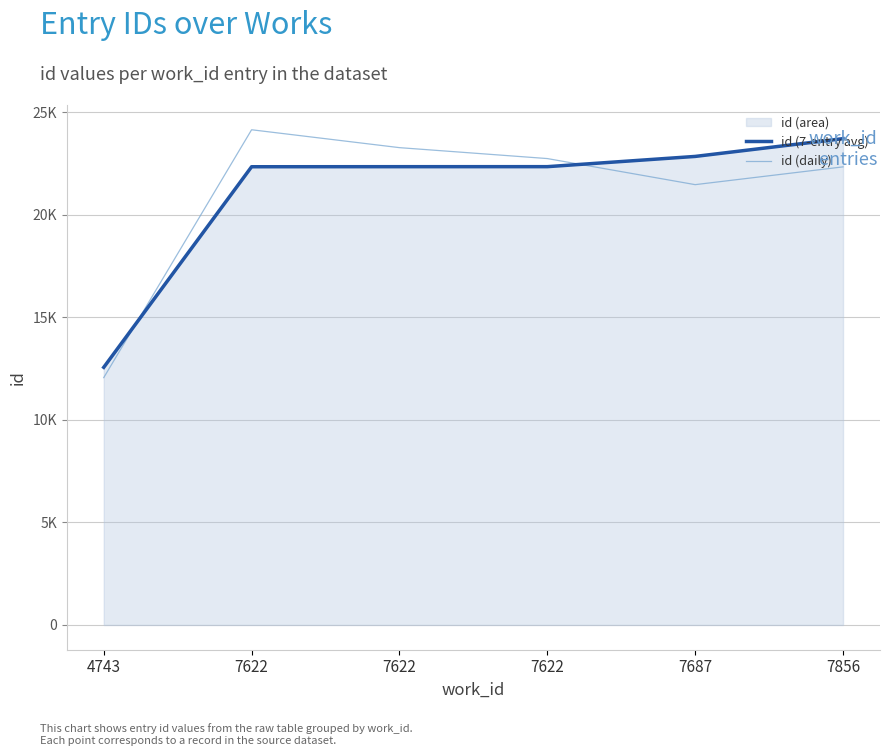

What is the difference between the highest and lowest values at 7856?

1376.0